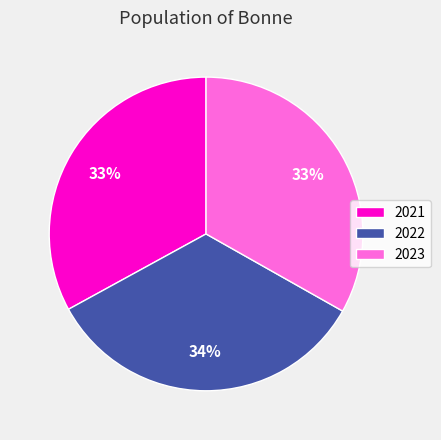

True or false: 2022 accounts for 43% of the total.

False